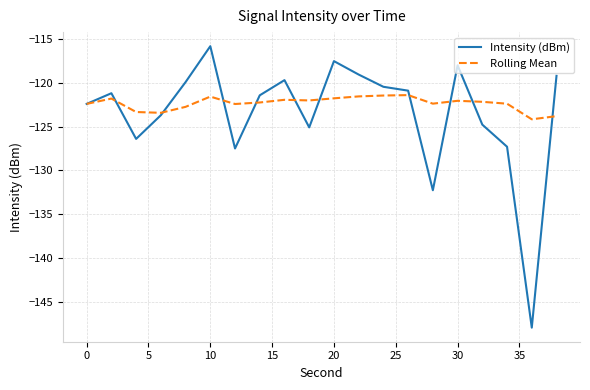

What is the greatest value displayed?

-115.8